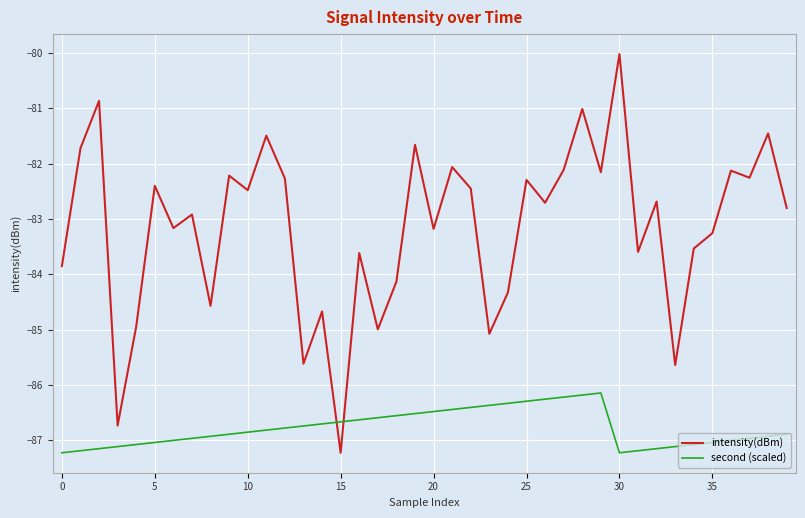

Which series has the widest spread of values?

intensity(dBm)